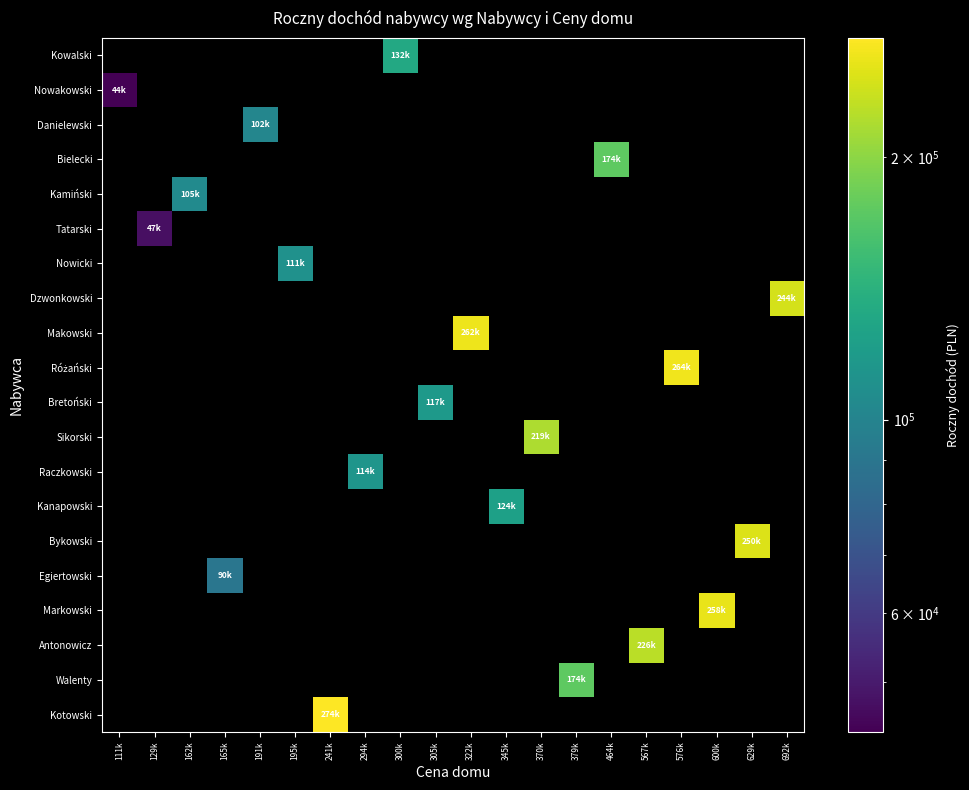

What is the maximum value shown in the chart?

274252.0